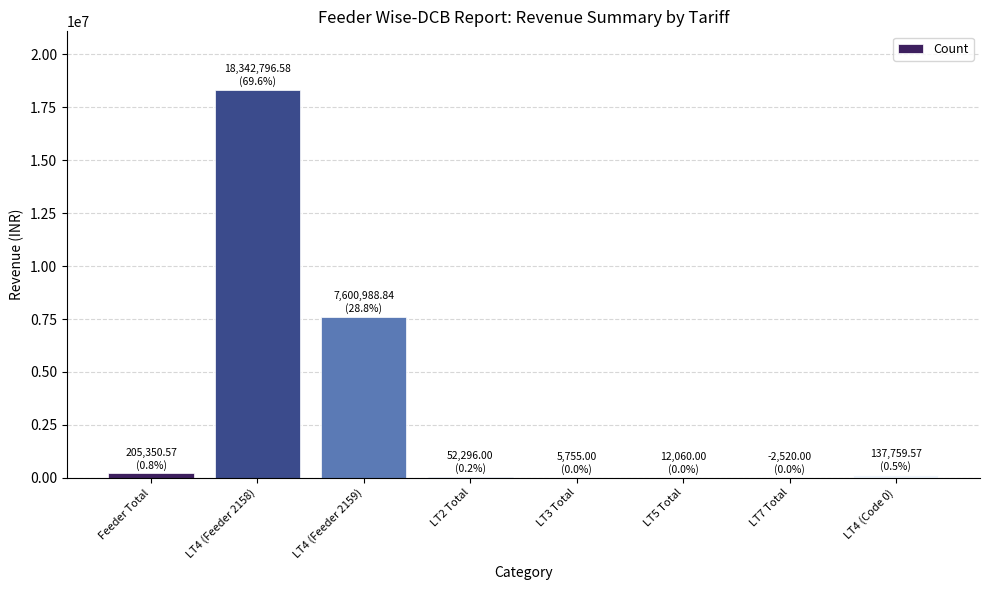

What is the average value?

3294310.8